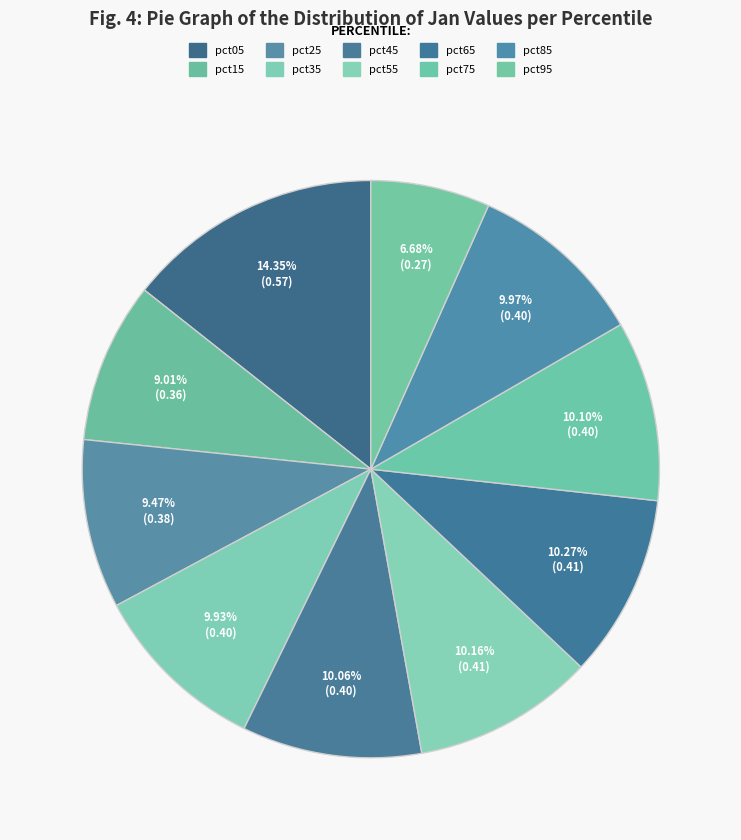

Is it true that pct35 is 25% of the pie?

False